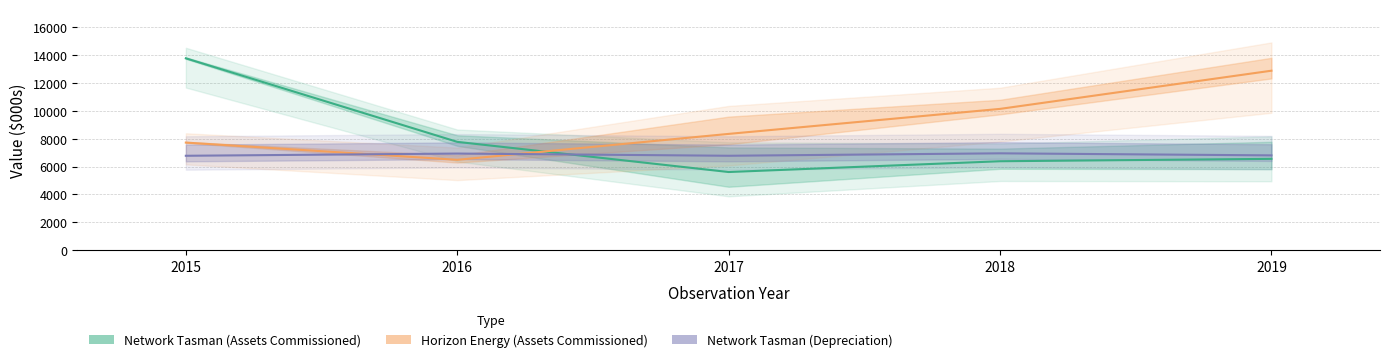

How many interior local valleys does the Network Tasman (Depreciation) series have?

1